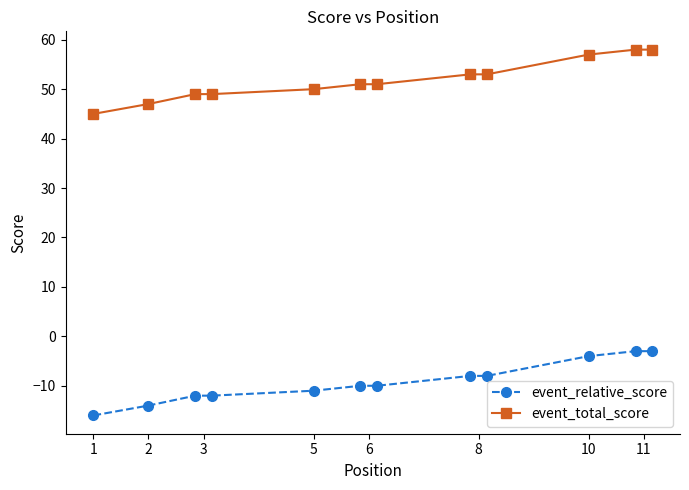

True or false: event_relative_score and event_total_score cross at least once.

False